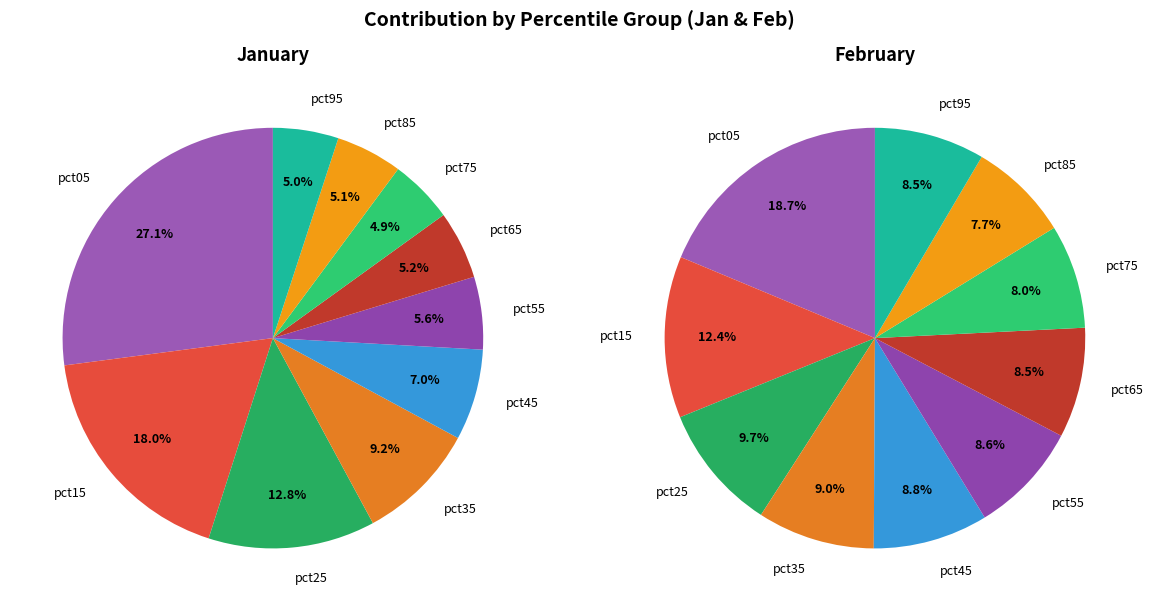

Is the sum of 8 and 7 greater than half?

No